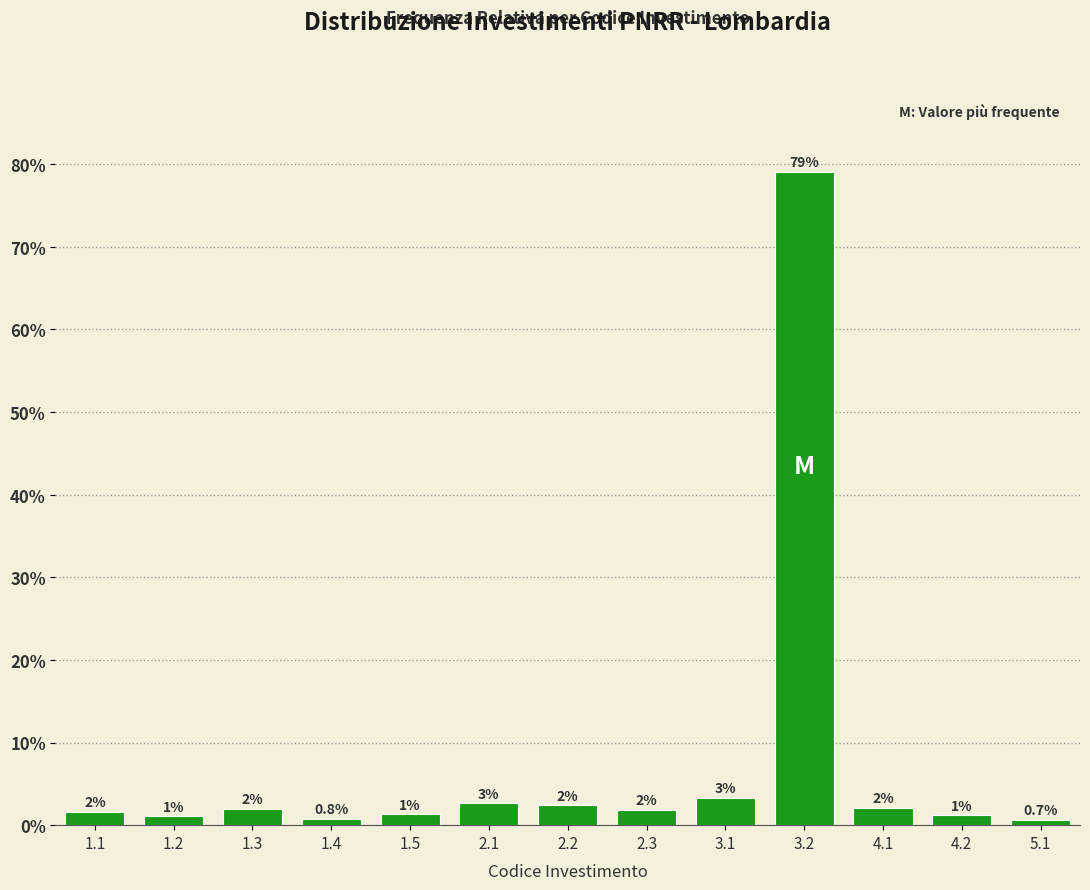

The chart shows a value of 79.1 at 3.2. True or false?

True